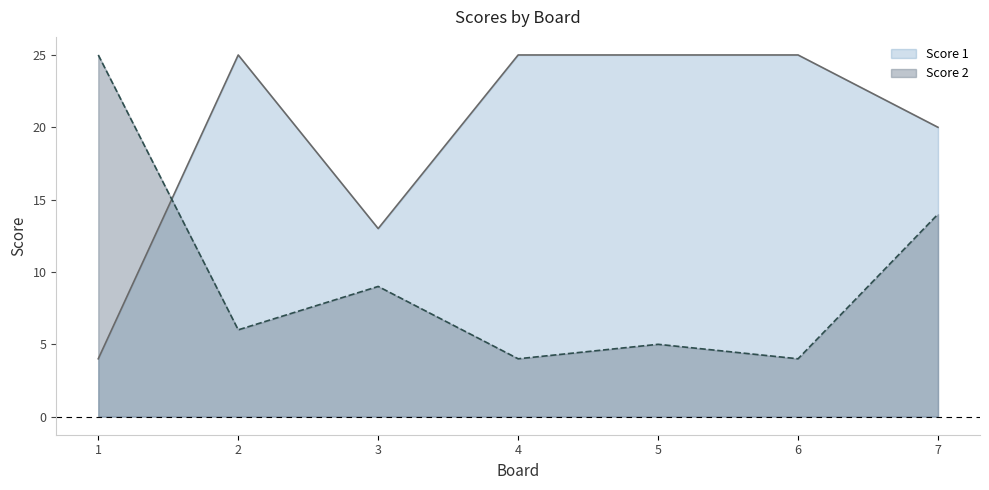

Does the chart have visible grid lines?

No